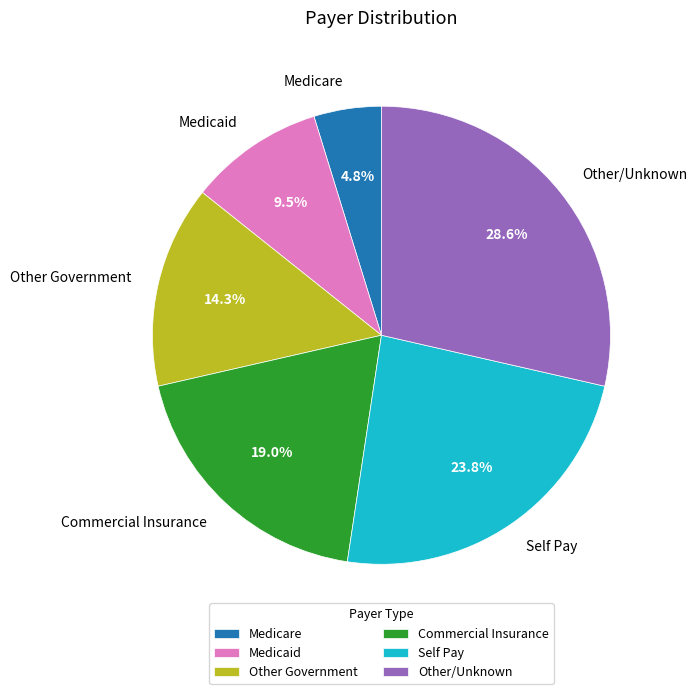

Is it true that Commercial Insurance is 19% of the pie?

True